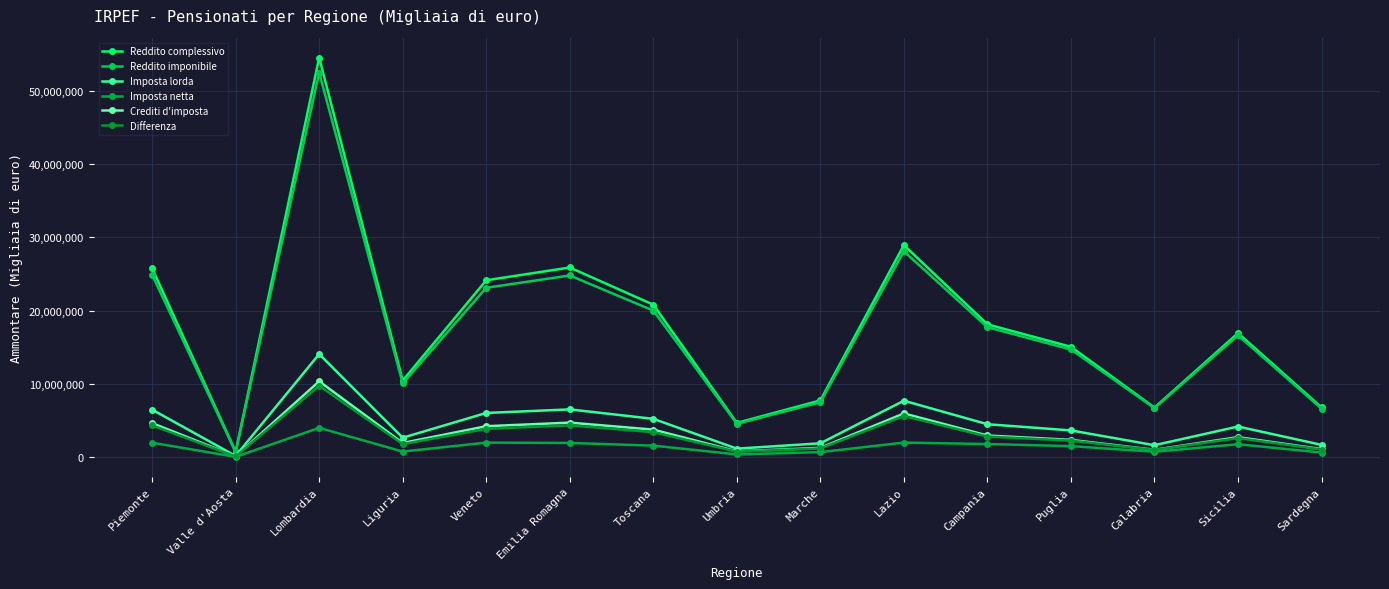

What is the sum of the Reddito imponibile values at Marche and Lombardia?

59950184